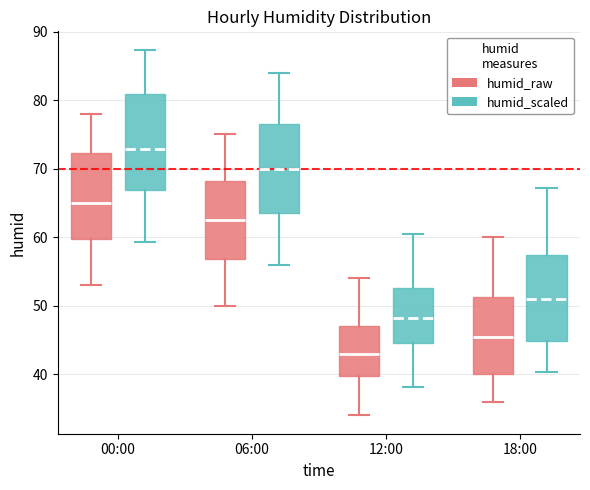

Comparing the boxes themselves (not the whiskers), which one is the tallest?

00:00 (humid_scaled)